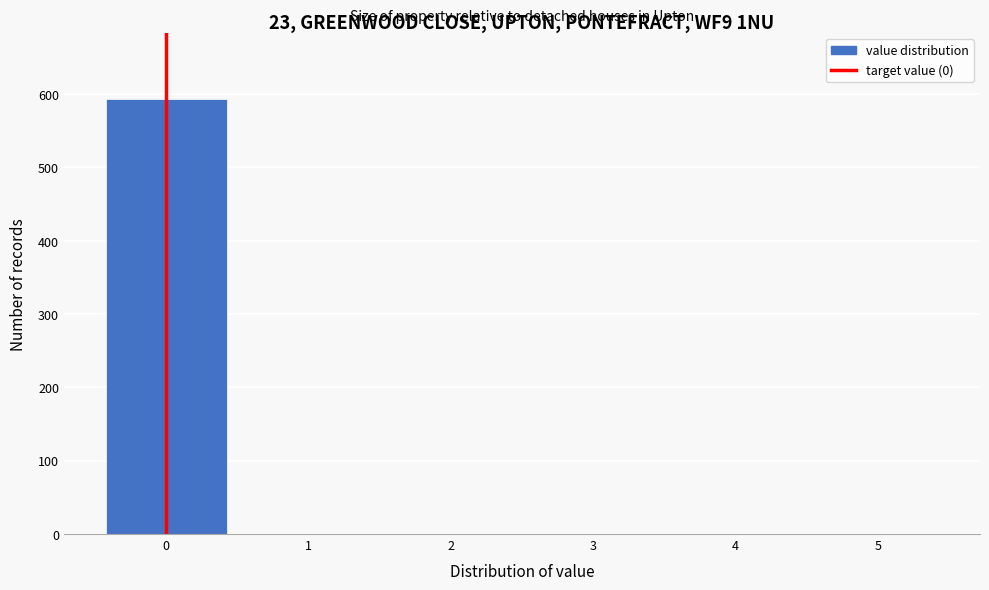

Which range on the x-axis has the tallest bar?

-0.5 to 0.5